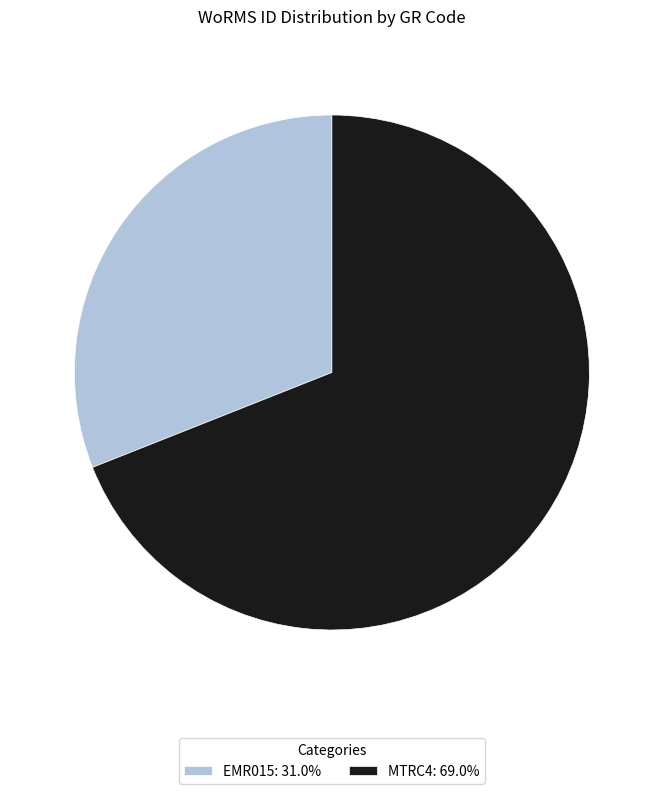

Rank the categories by value from highest to lowest.

MTRC4, EMR015